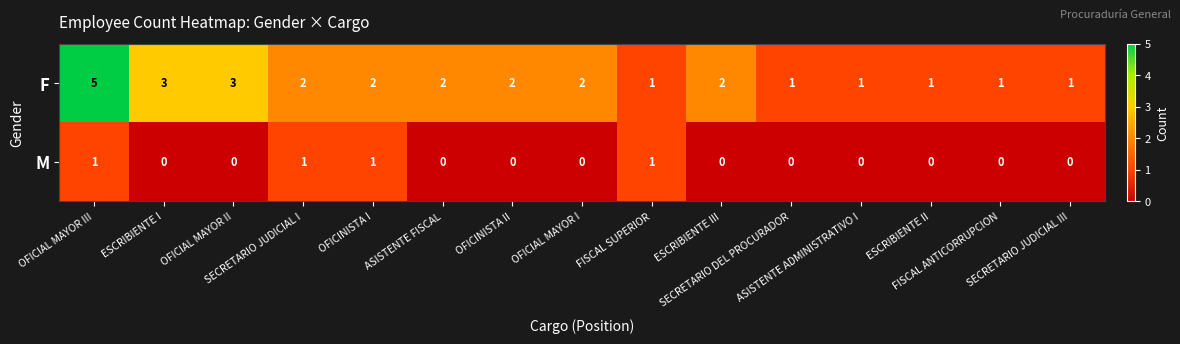

What is the greatest value displayed?

5